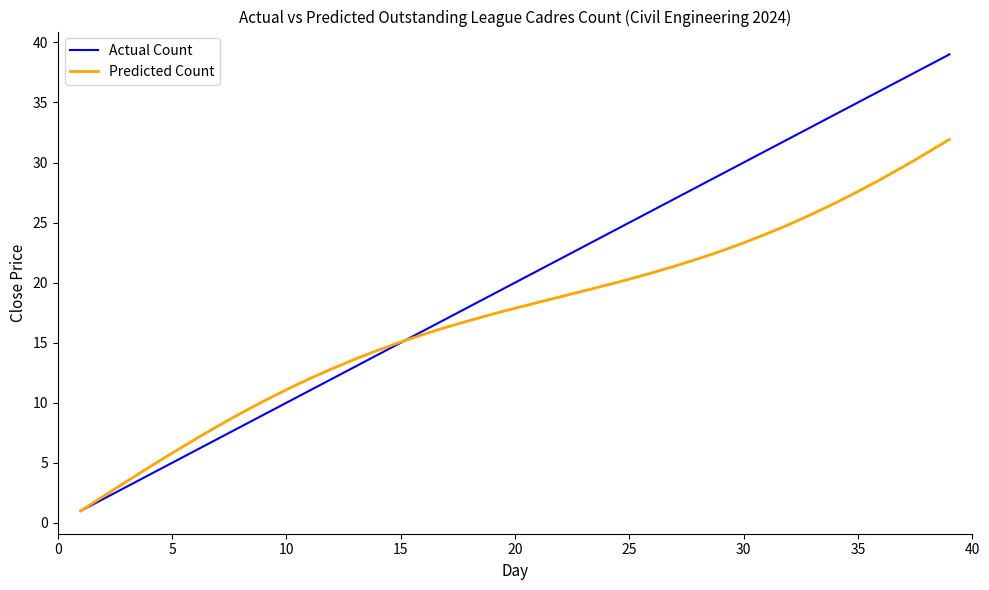

What is the average value of the Actual Count series?

20.0